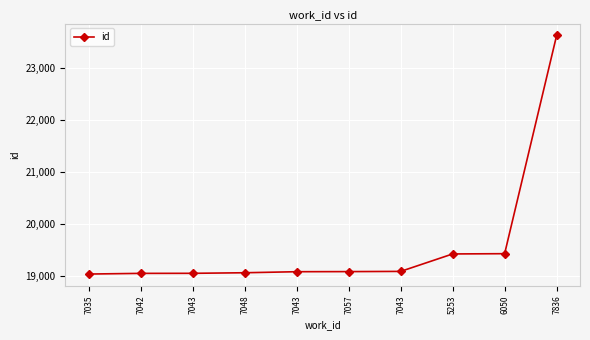

How many lines are shown in the chart?

1